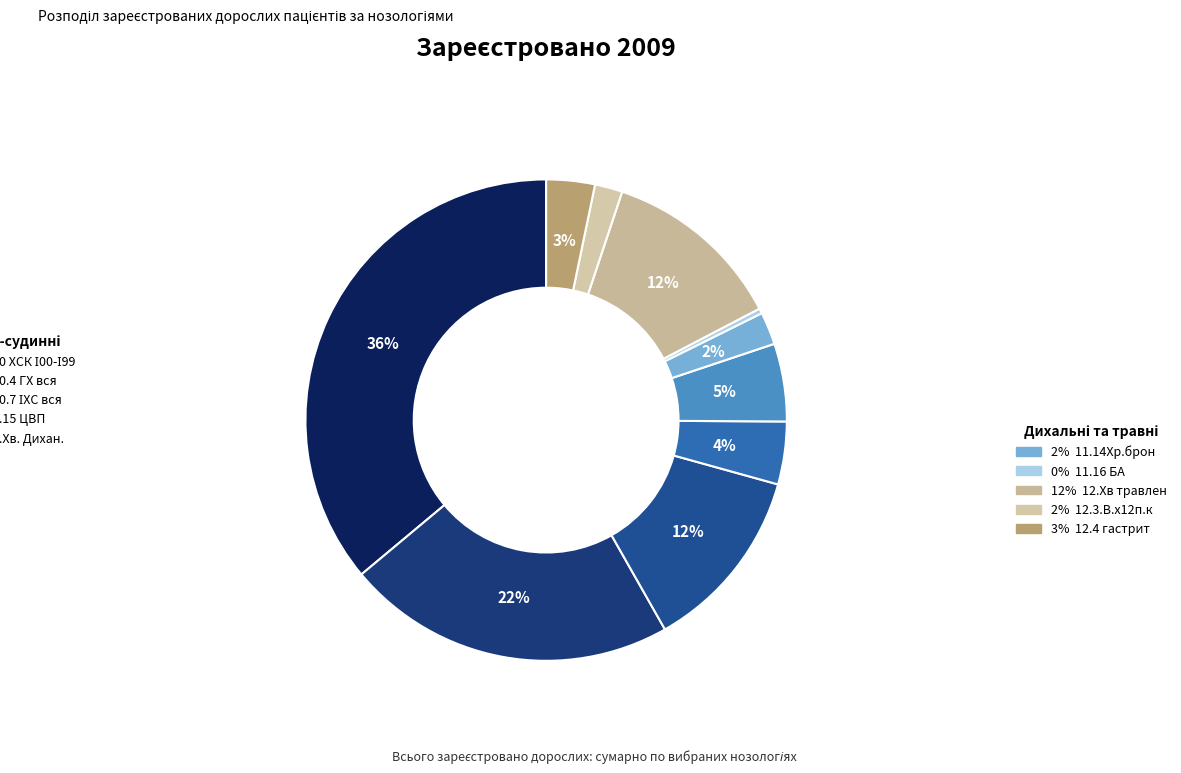

Rank the categories by value from highest to lowest.

10 ХСК І00-І99, 10.4 ГХ вся, 10.7 ІХС вся, 12.Хв травлен, 11.Хв. Дихан., 10.15 ЦВП, 12.4 гастрит, 11.14Хр.брон, 12.3.В.х12п.к, 11.16 БА